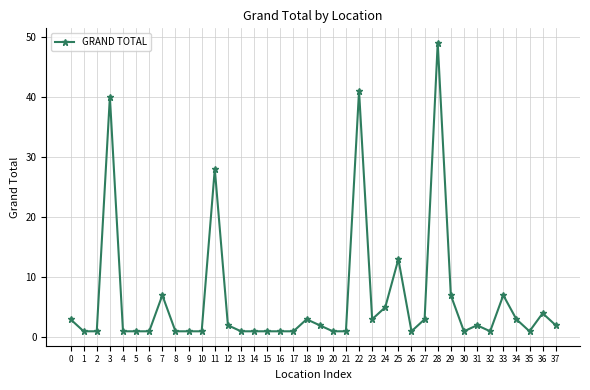

What is the greatest value displayed?

49